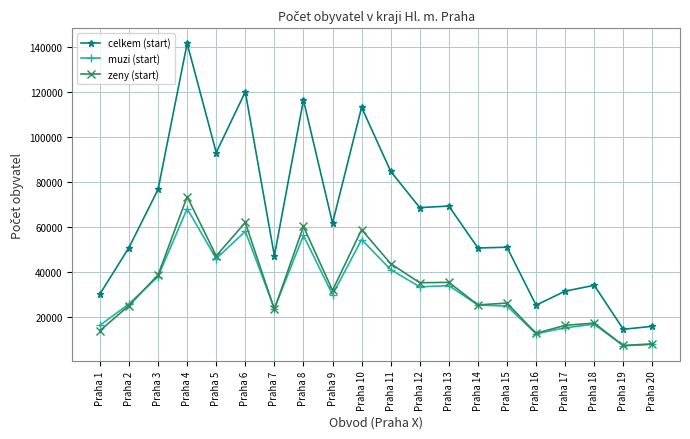

How many data points in muzi (start) are less than 29923?

10